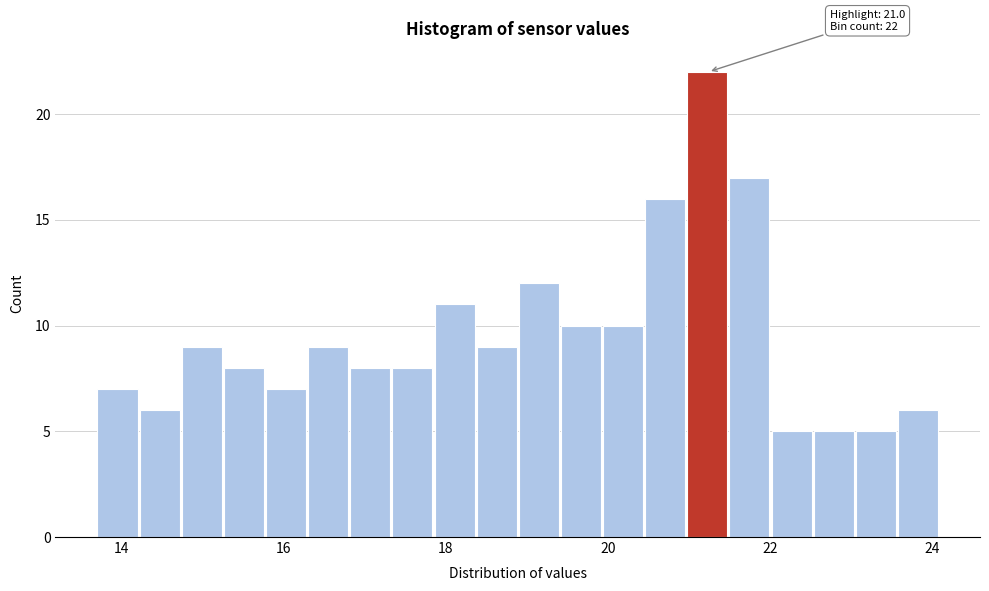

Around what value on the x-axis is the tallest bar? Give the approximate position of its centre, as read against the axis.

21.2